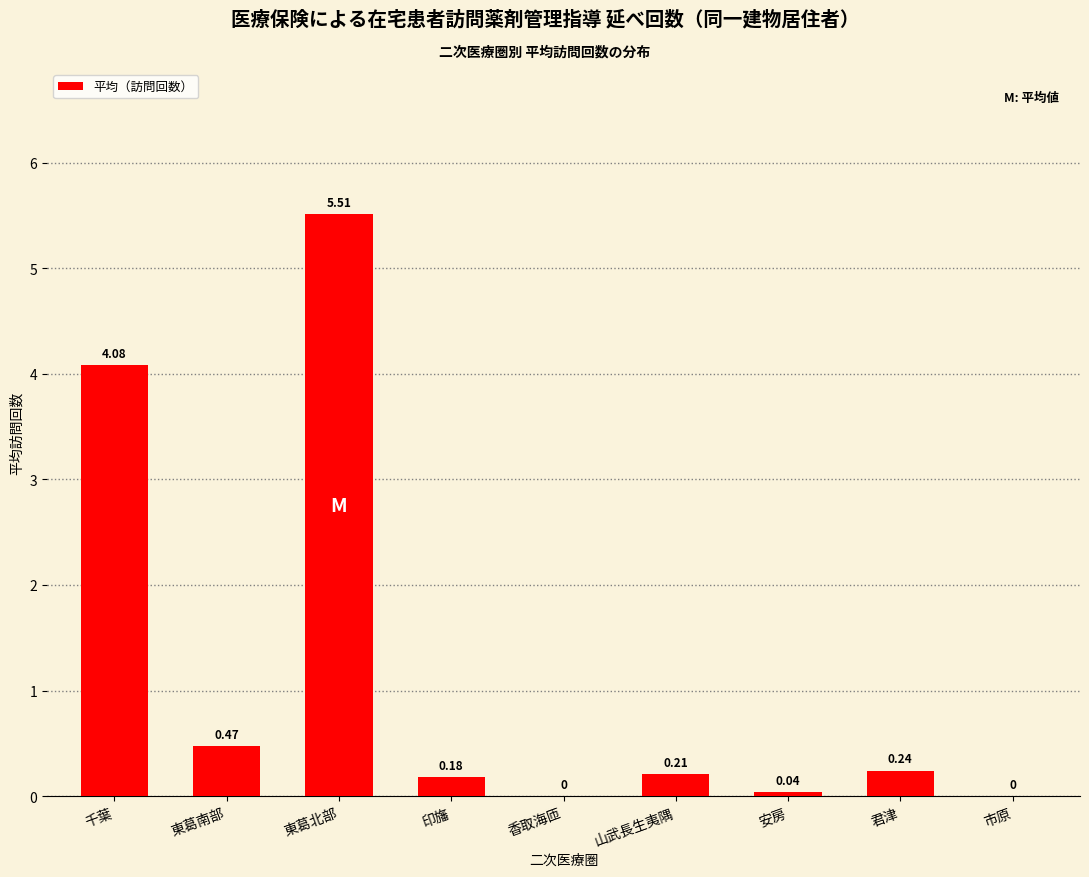

At which label is the value closest to 2?

東葛南部